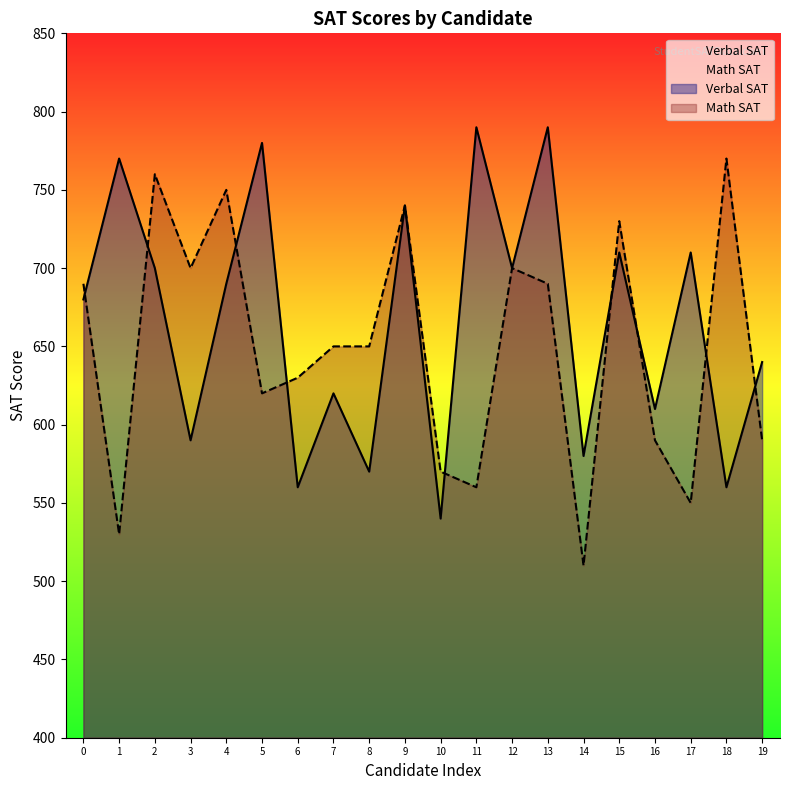

What is the spread (max minus min) of values at 10?

30